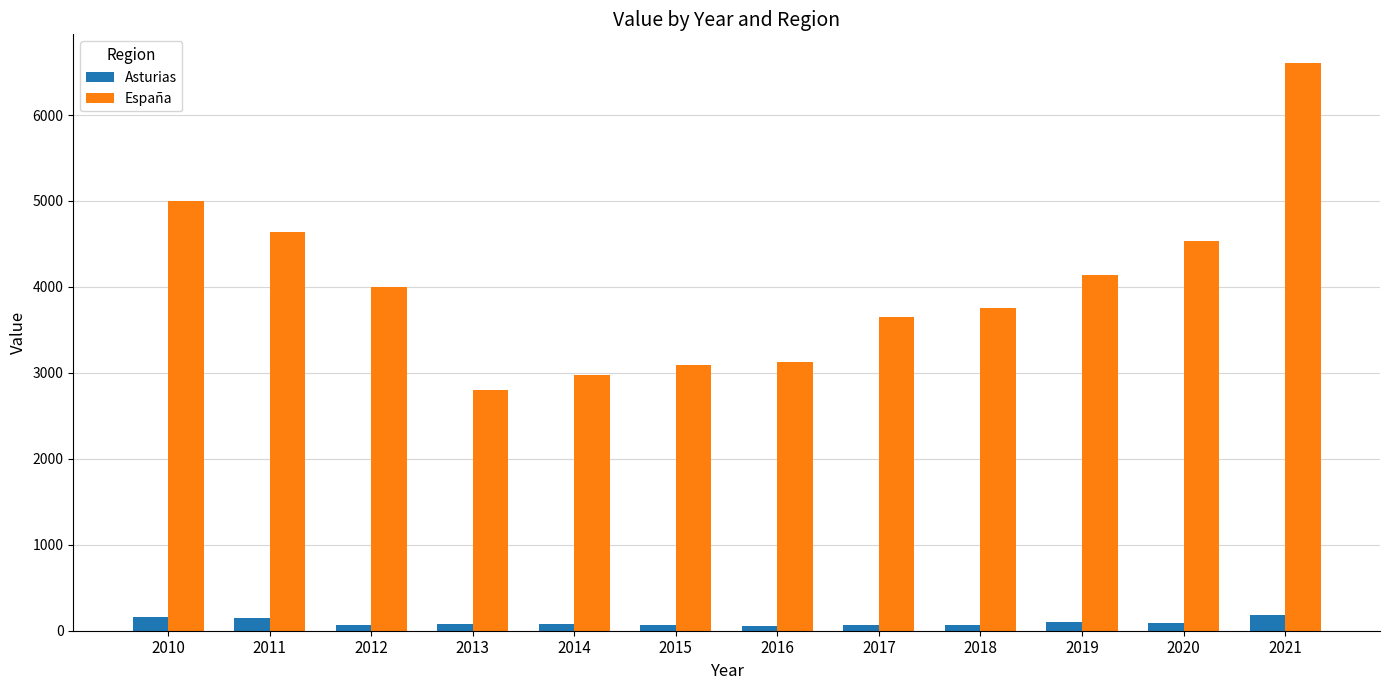

What is the average value of the Asturias series?

94.5